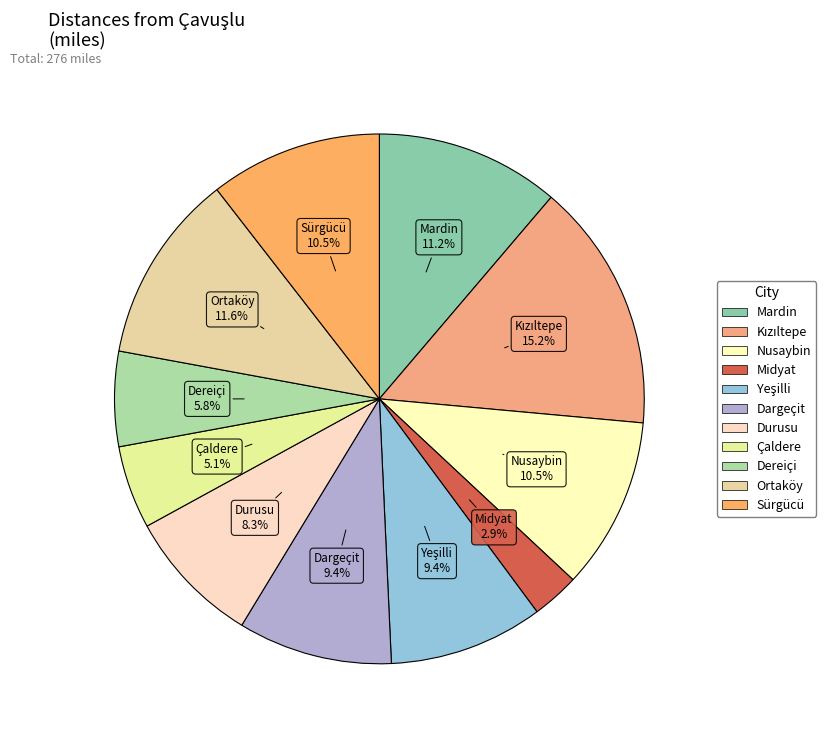

To the nearest percent, what percentage of the pie is Midyat?

3%